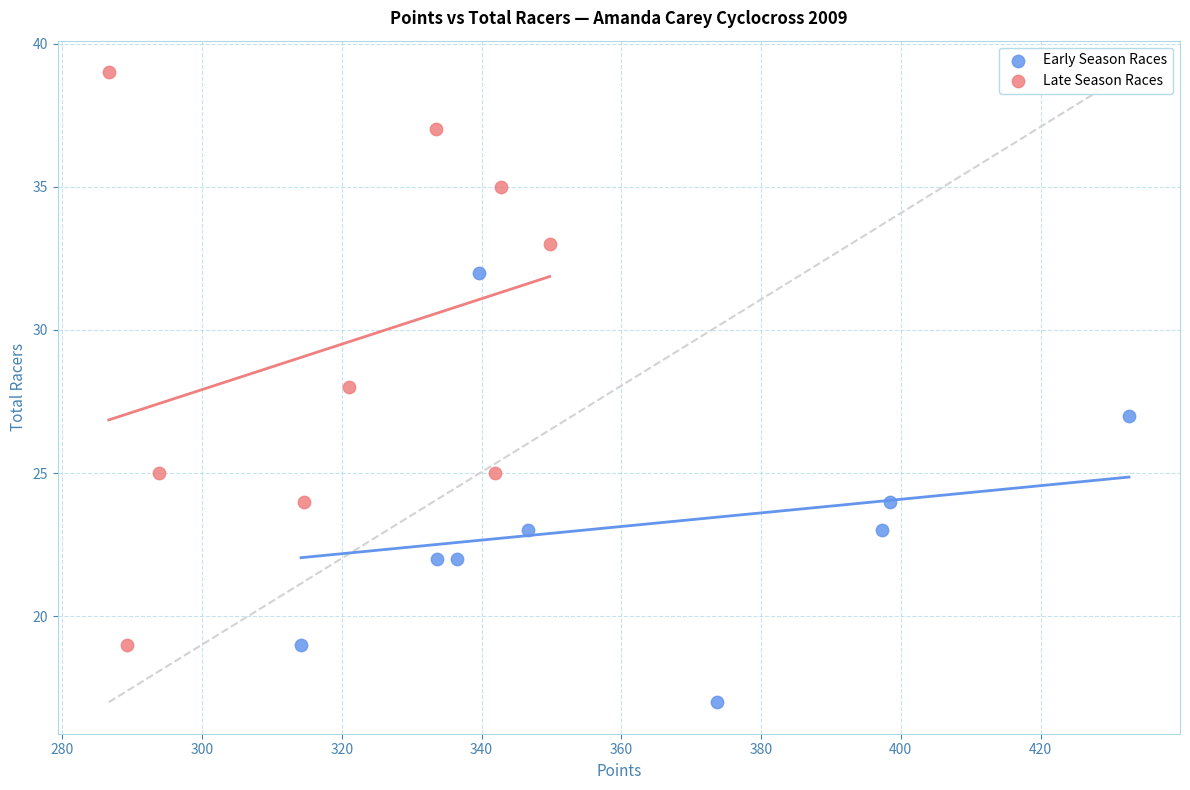

Which series contains the highest Y value?

Late Season Races